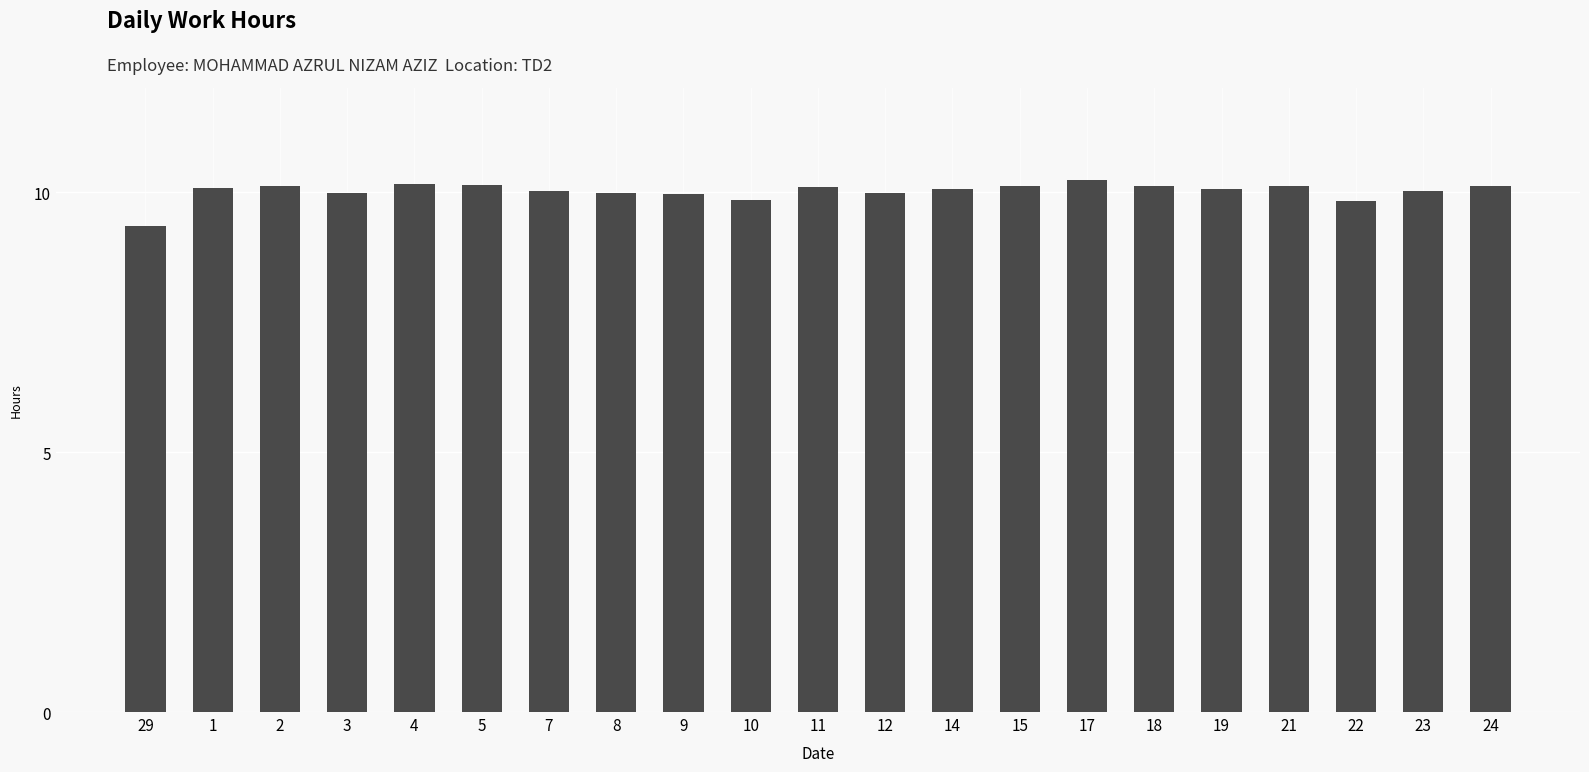

At which label does the data first exceed 10?

1